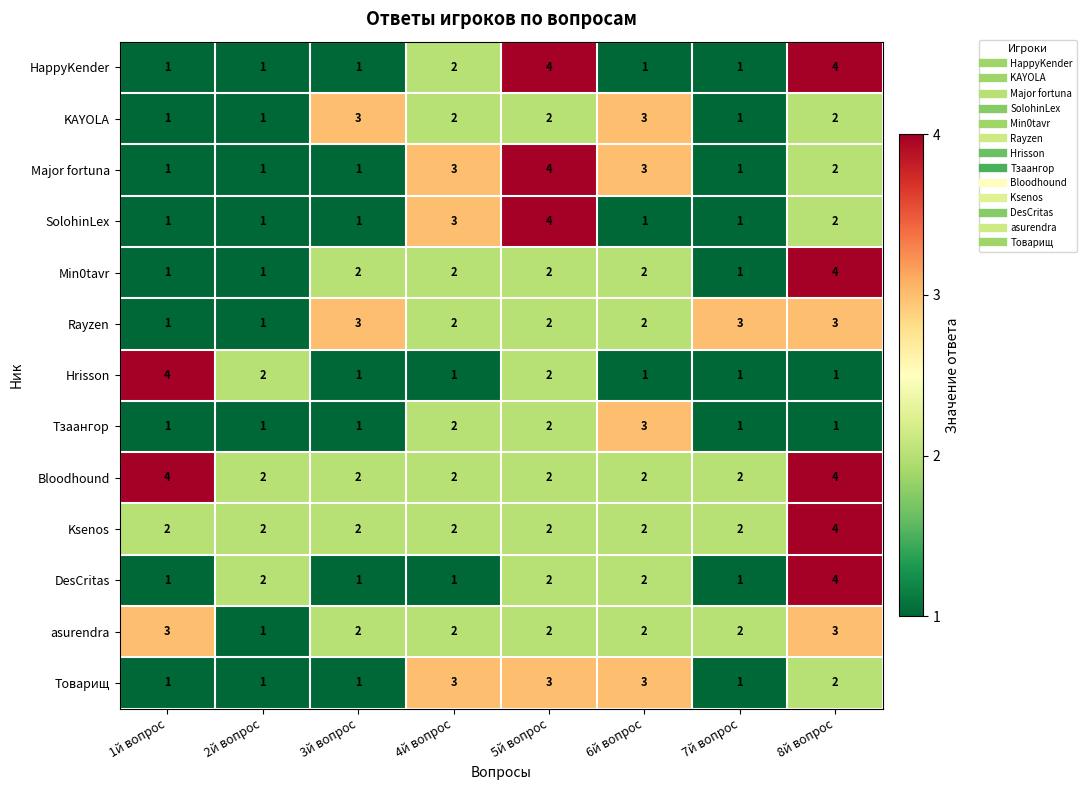

What is the maximum value for Bloodhound?

4